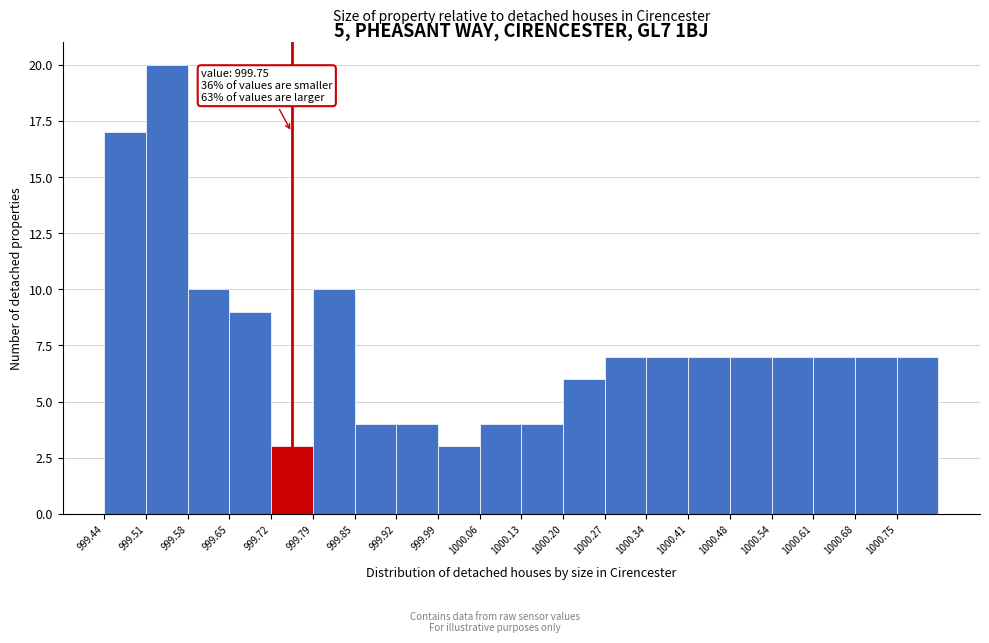

Which range on the x-axis has the tallest bar?

999.509 to 999.578